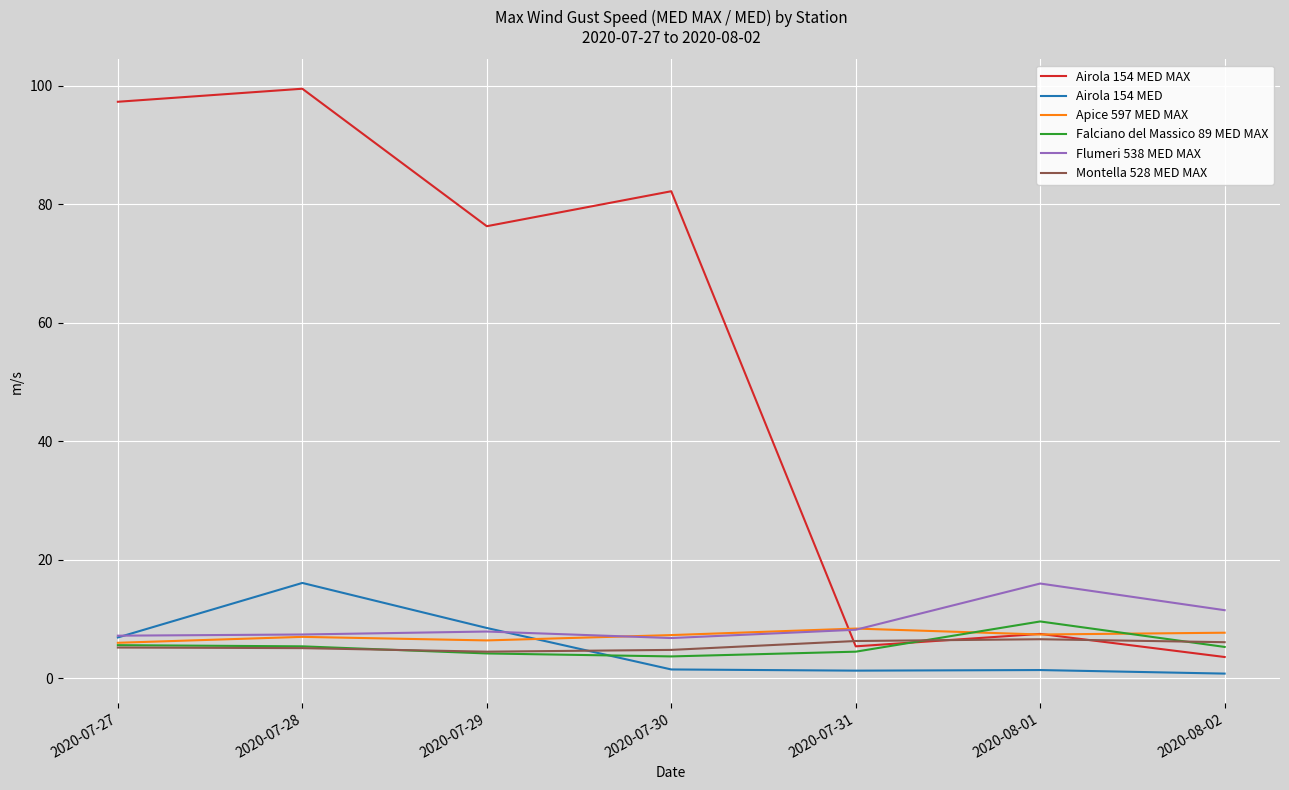

What is the highest value of the Apice 597 MED MAX series?

8.4